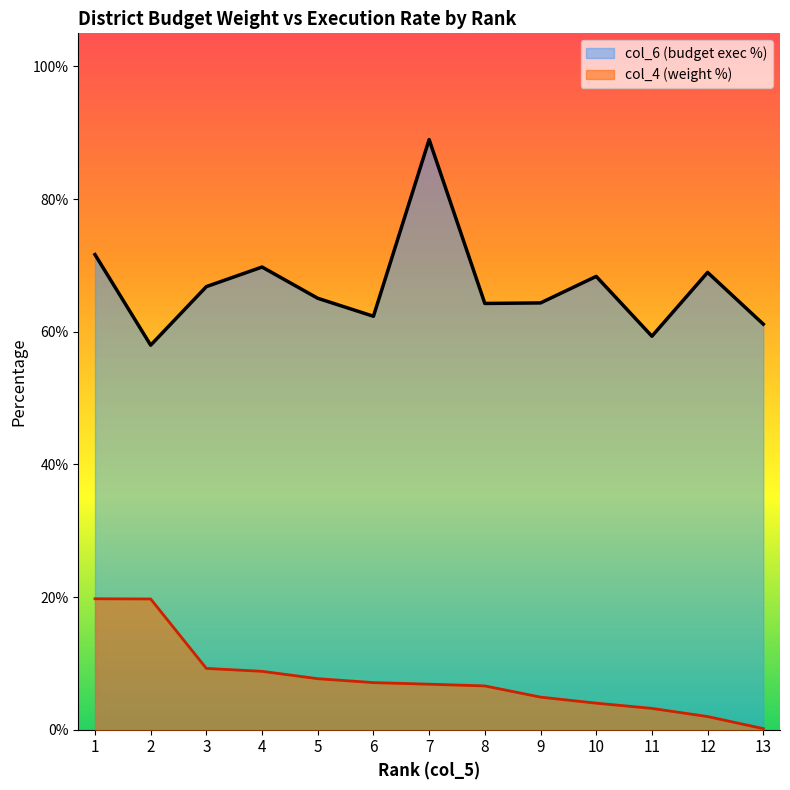

Which series has the largest total across all categories?

col_6 (budget exec %)